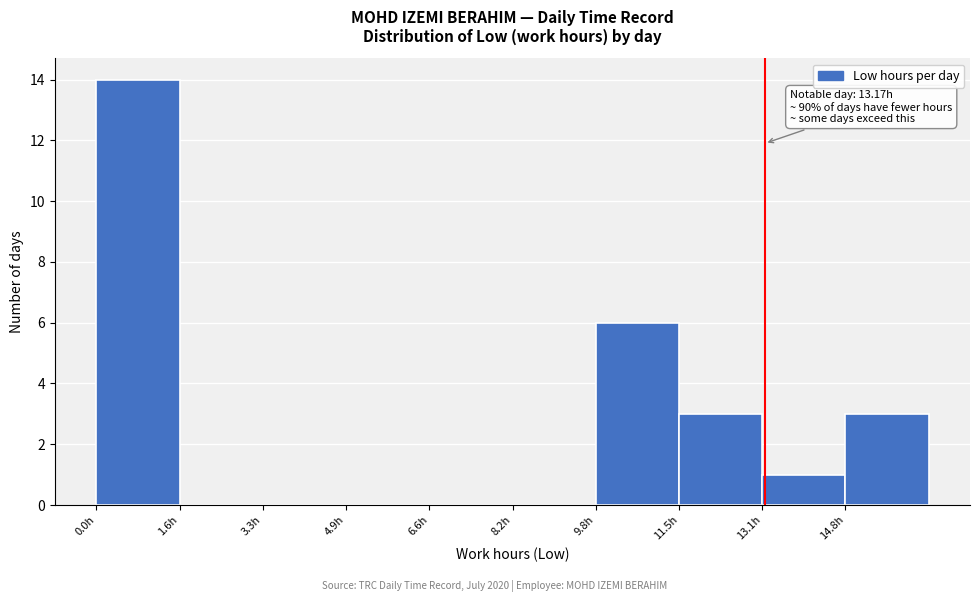

Which range on the x-axis has the tallest bar?

0.00 to 1.64